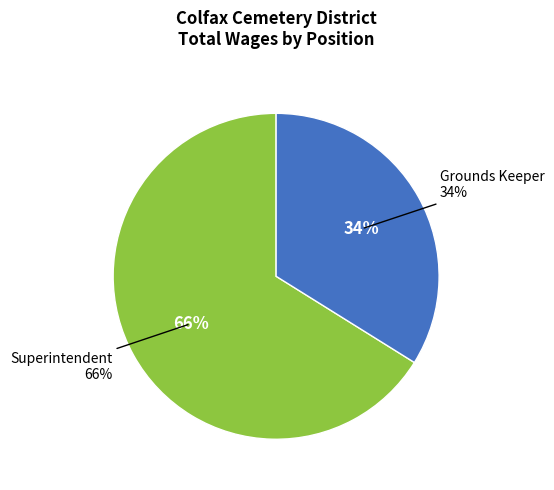

Which slice is the smallest?

Grounds Keeper